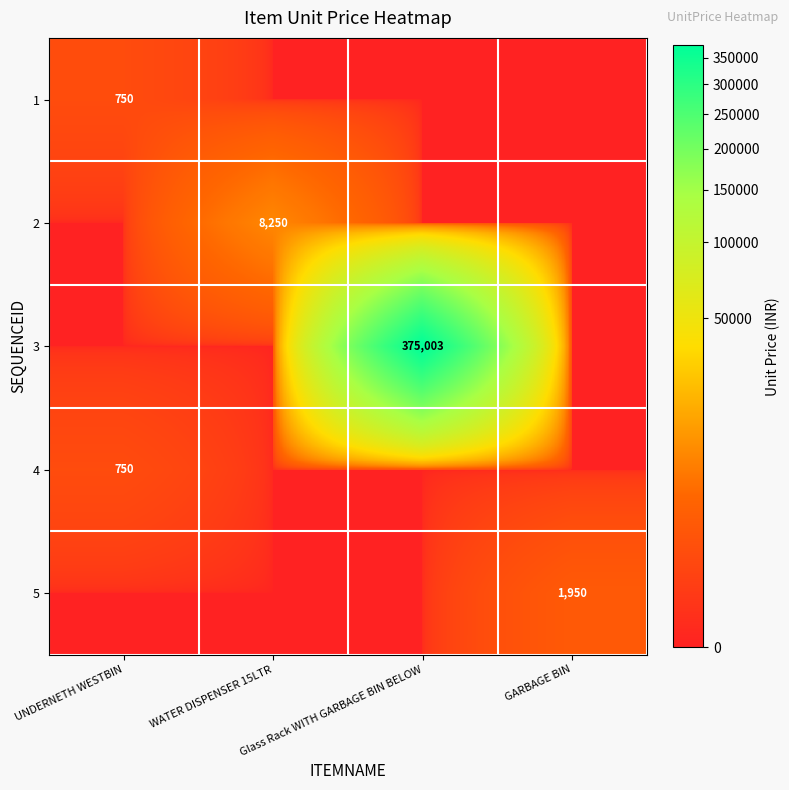

Is it true that 1 equals 1332 at UNDERNETH WESTBIN?

False